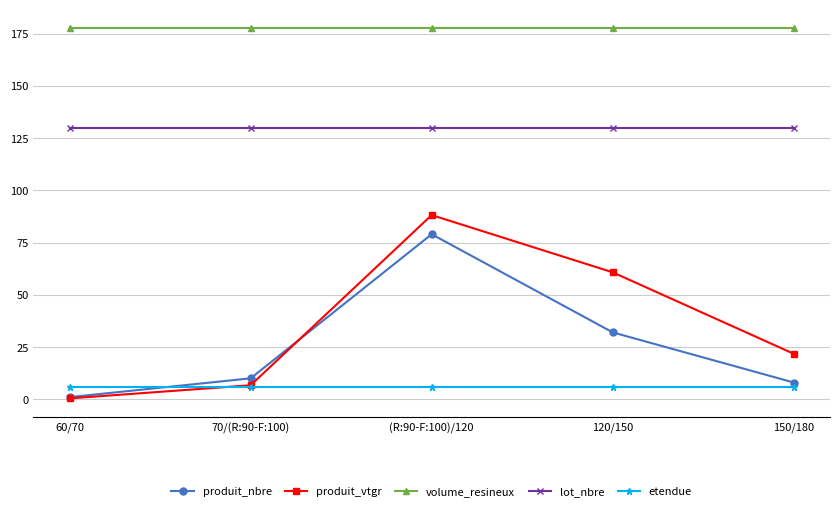

How many interior local peaks does the produit_vtgr series have?

1